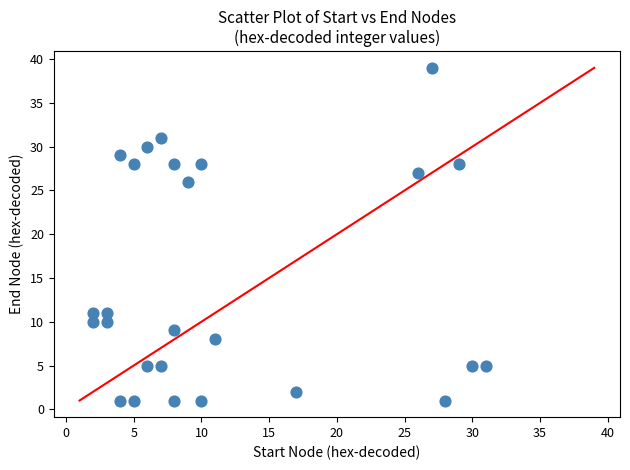

What Y value in the scatter plot is closest to 20?

26